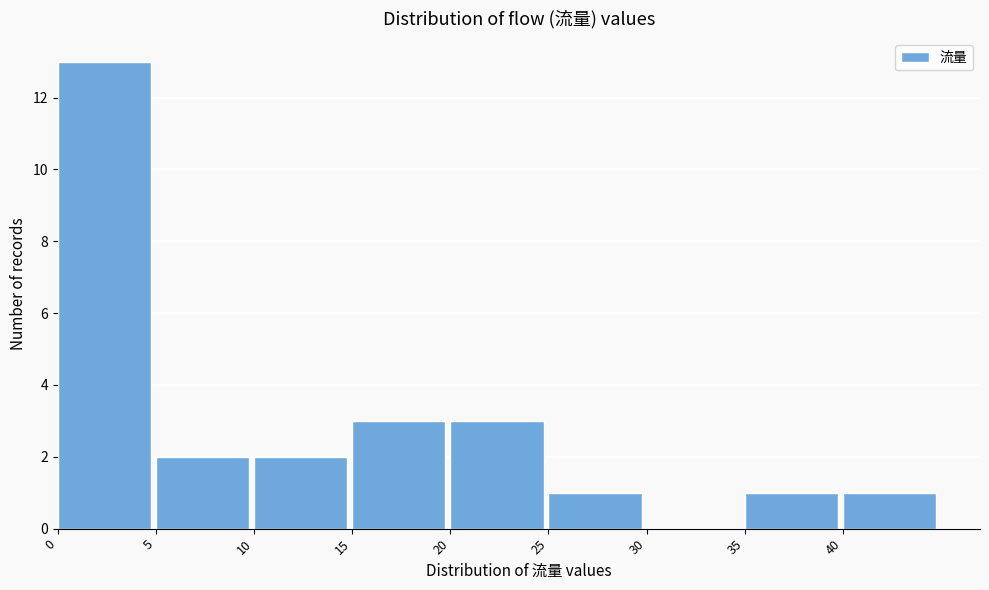

Reading left to right, transcribe this chart: for each bar, give the range it covers on the x-axis and its height. The values are not printed on the chart, so give them approximately, as read against the axis.

0 to 5: 13
5 to 10: 2
10 to 15: 2
15 to 20: 3
20 to 25: 3
25 to 30: 1
30 to 35: 0
35 to 40: 1
40 to 45: 1